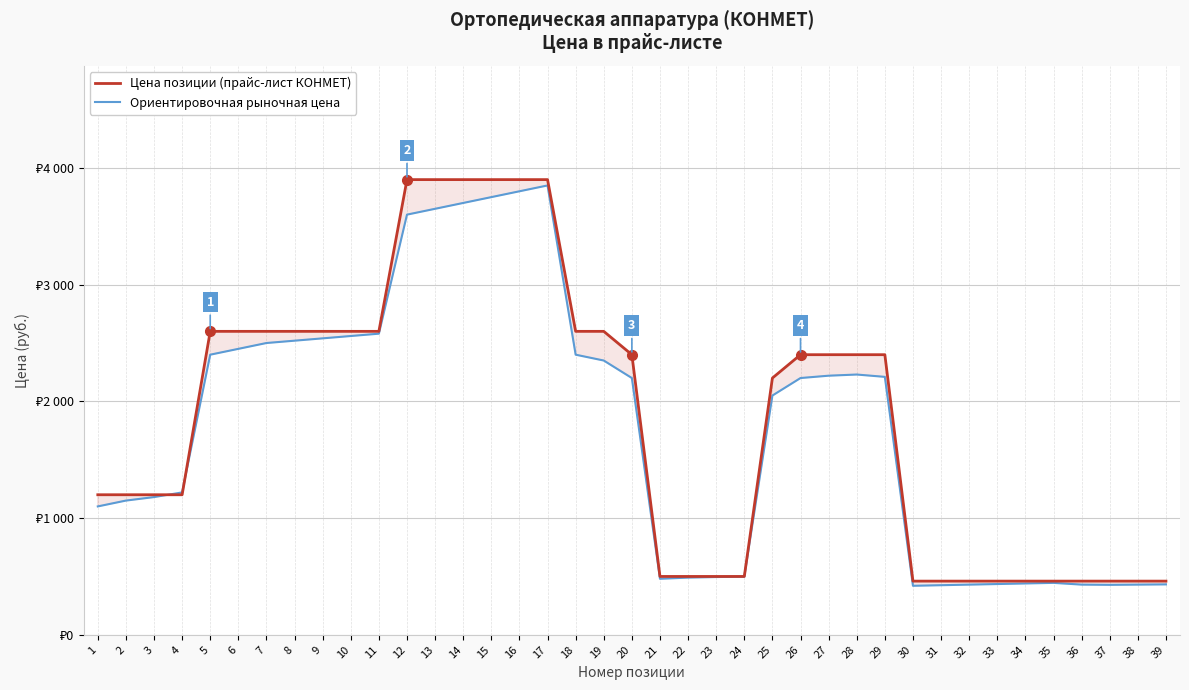

Rank the series by their maximum value, from highest to lowest.

Цена позиции (прайс-лист КОНМЕТ), Ориентировочная рыночная цена